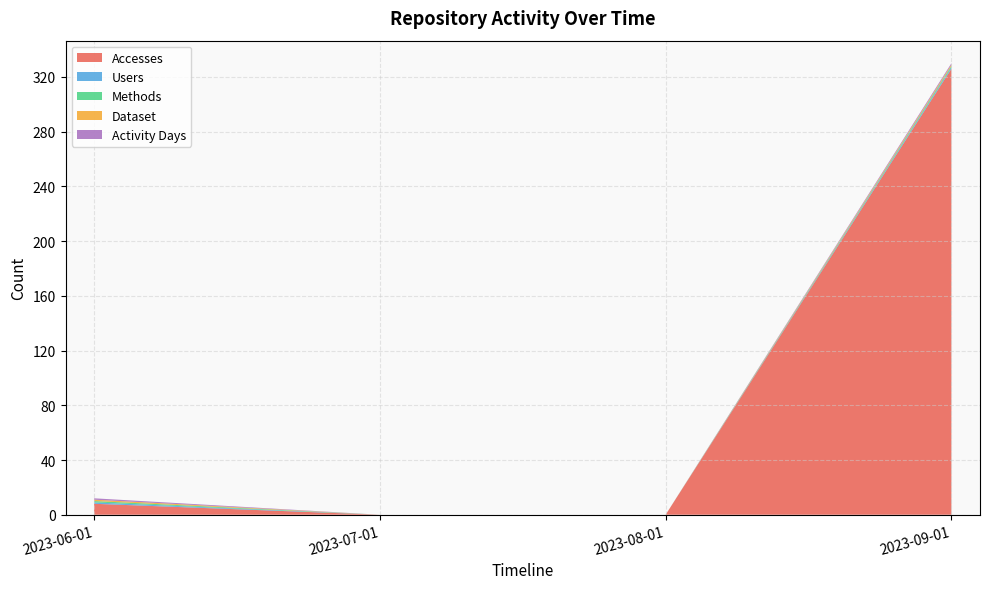

Reading right to left, transcribe all the data shown in this chart.

Accesses: 326	0	0	8
Users: 1	0	0	1
Methods: 1	0	0	1
Dataset: 1	0	0	1
Activity Days: 1	0	0	1